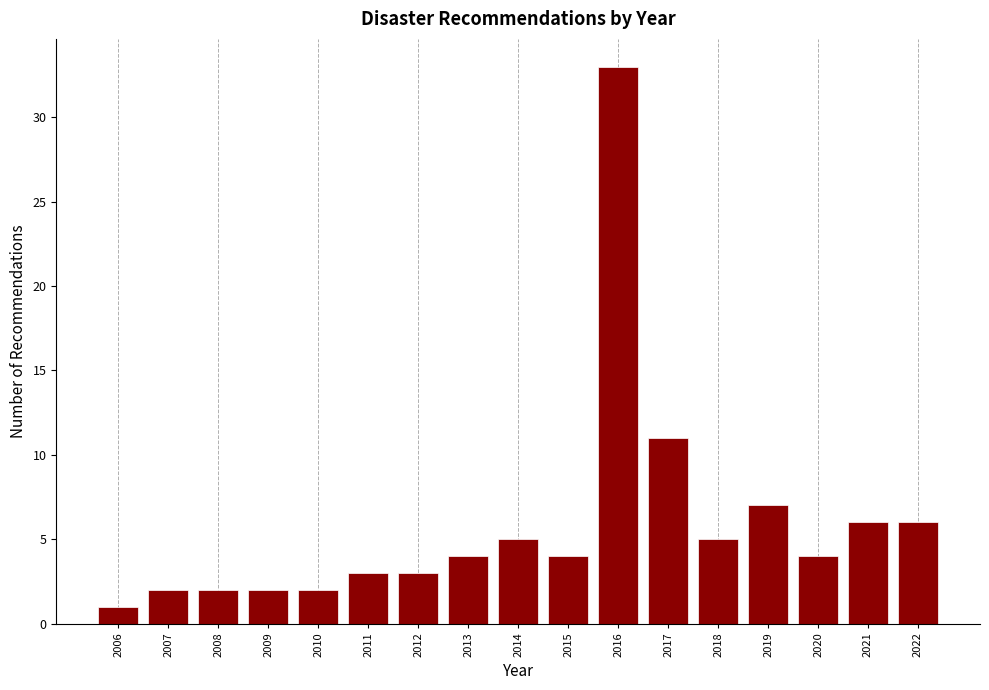

Reading left to right, list all the values displayed in this chart.

2006=1	2007=2	2008=2	2009=2	2010=2	2011=3	2012=3	2013=4	2014=5	2015=4	2016=33	2017=11	2018=5	2019=7	2020=4	2021=6	2022=6